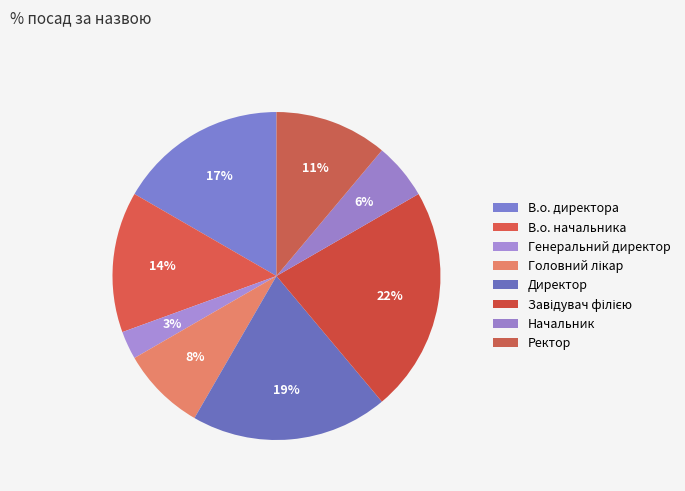

How many segments does this pie chart have?

8